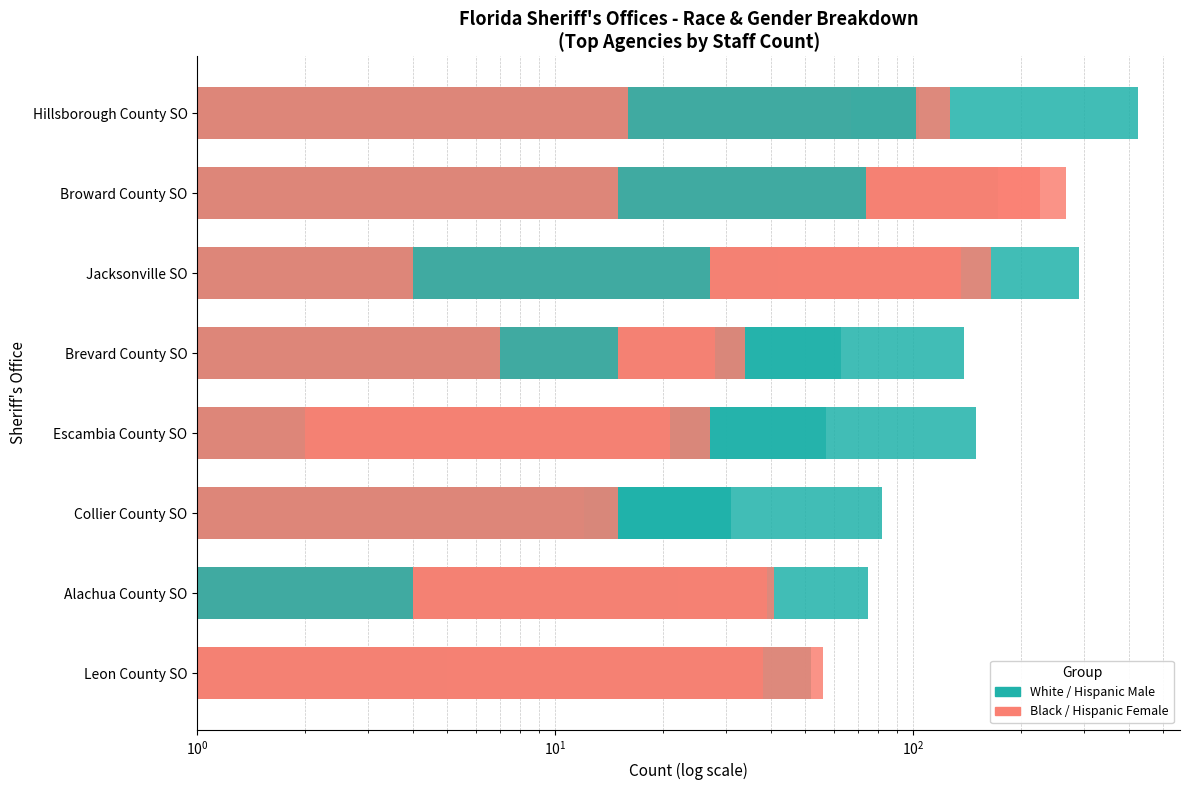

List the series in order of their peak value, highest first.

White Male, Black Male, Black Female, White Female, Hispanic Male, Hispanic Female